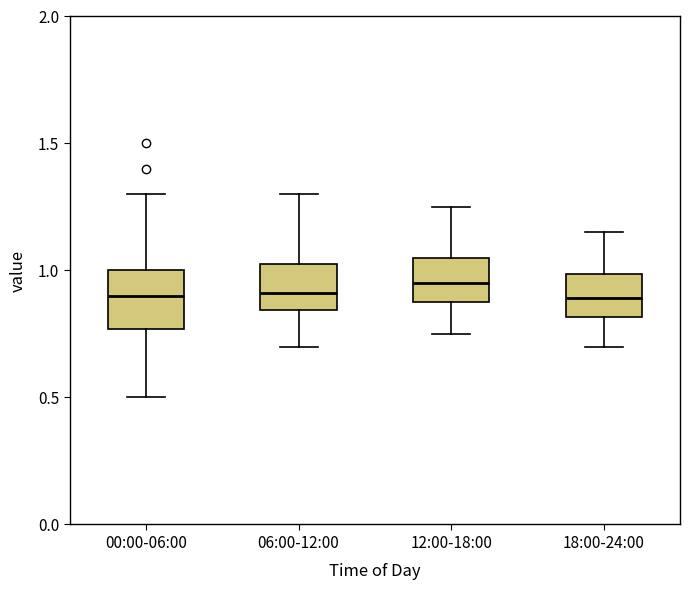

Reading left to right, read every box against the y-axis: the position of its median line, the range the box covers, and the ends of its whiskers. The values are not printed on the chart, so give them approximately, as read against the axis.

00:00-06:00: median 0.90, box 0.75 to 1.00, whiskers 0.50 to 1.30
06:00-12:00: median 0.90, box 0.85 to 1.05, whiskers 0.70 to 1.30
12:00-18:00: median 0.95, box 0.90 to 1.05, whiskers 0.75 to 1.25
18:00-24:00: median 0.90, box 0.80 to 1.00, whiskers 0.70 to 1.15